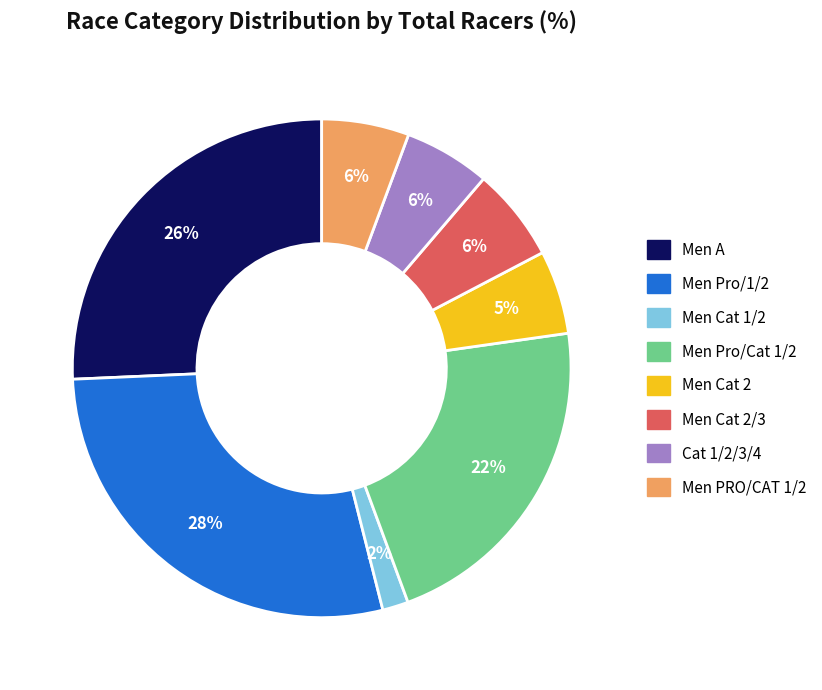

To the nearest percent, what is the combined percentage of Men Cat 1/2 and Men Cat 2/3?

8%